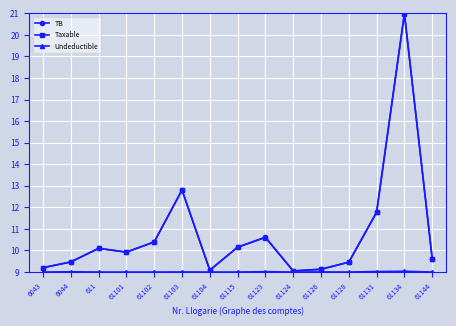

The Taxable series shows 14.6 at 61102. True or false?

False